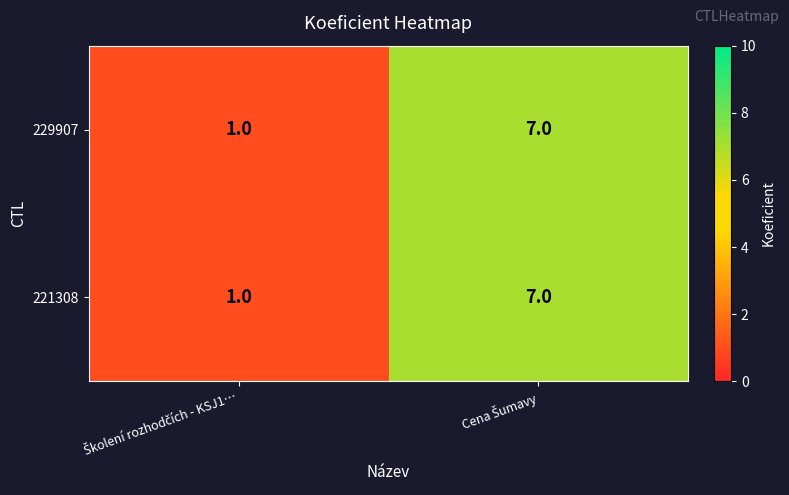

What is the maximum value shown in the chart?

7